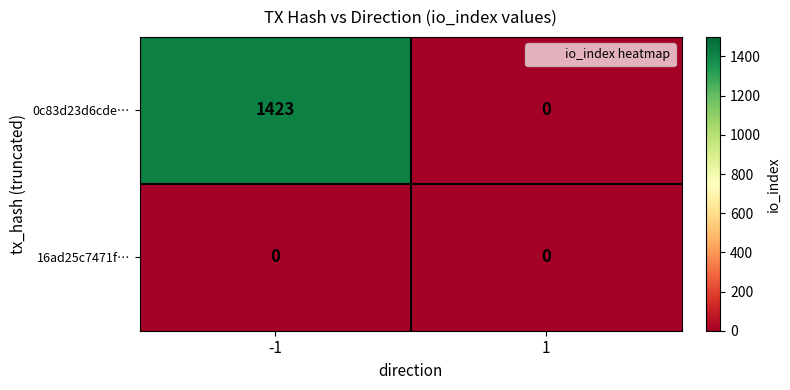

Is it true that 0c83d23d6cde… equals 720 at 1?

False